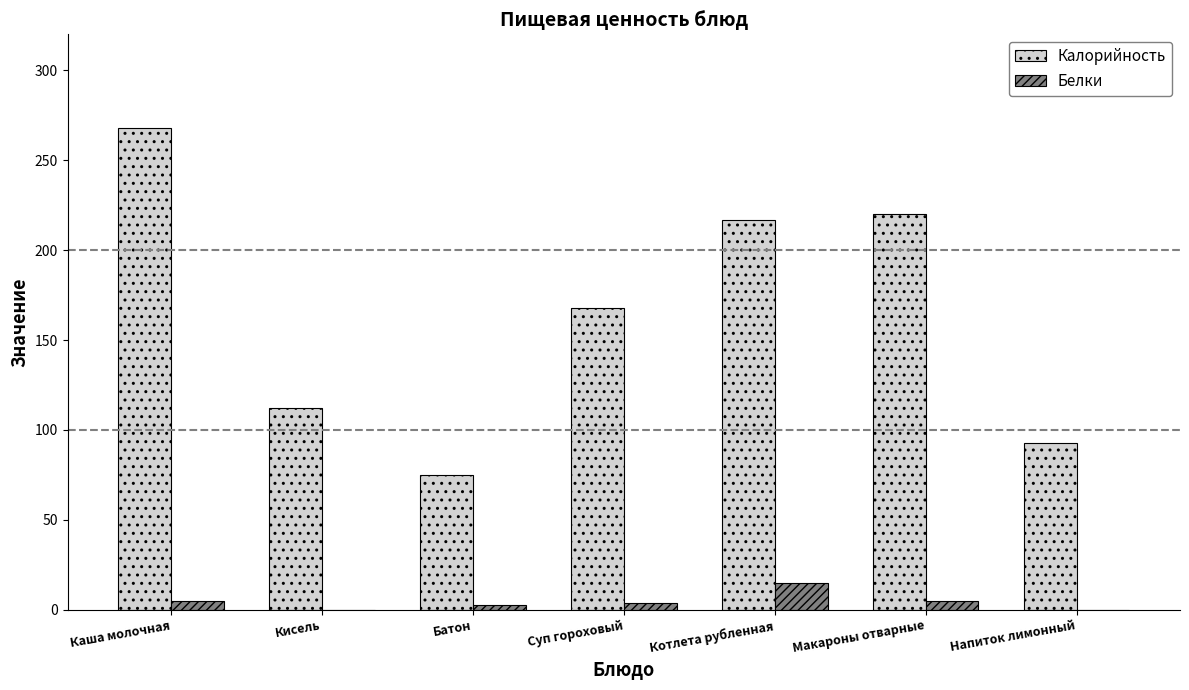

What is the maximum value for Калорийность?

268.0